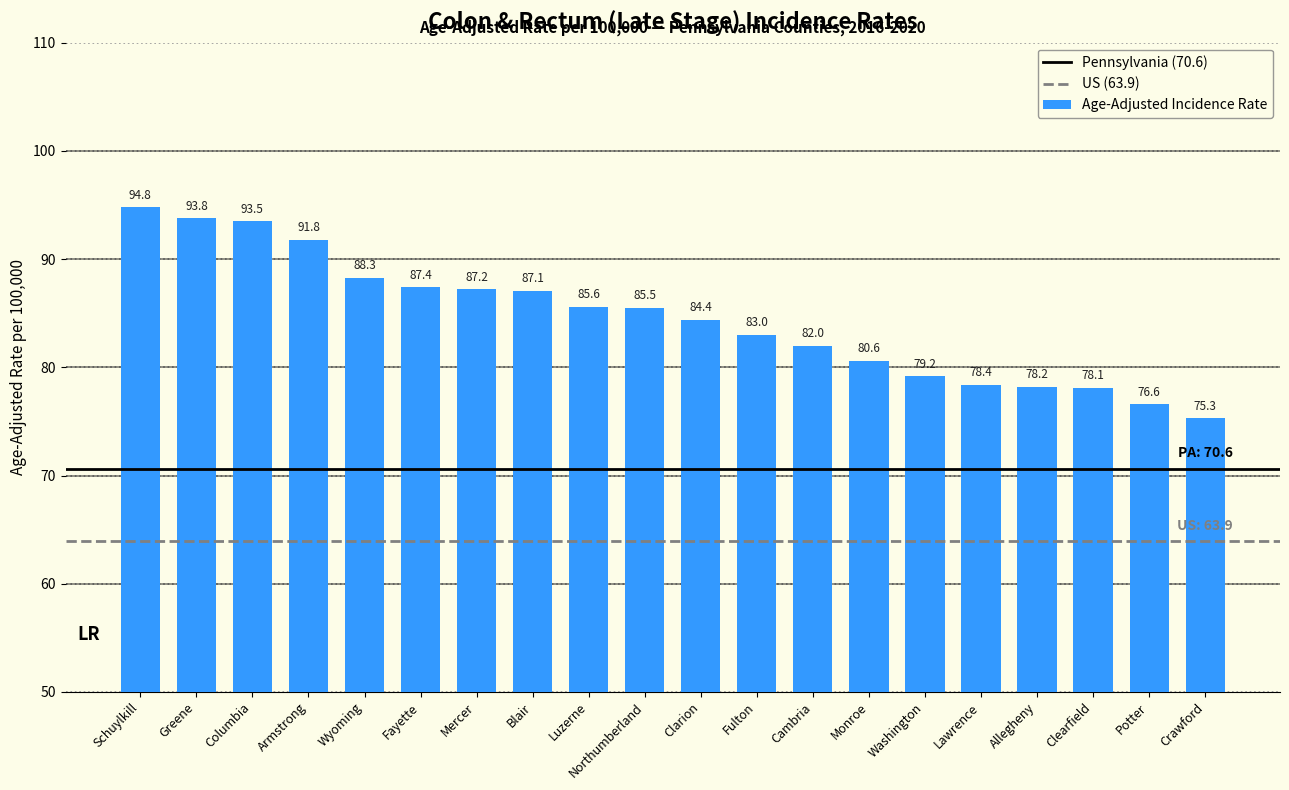

True or false: the data shows 45.3 at Luzerne.

False